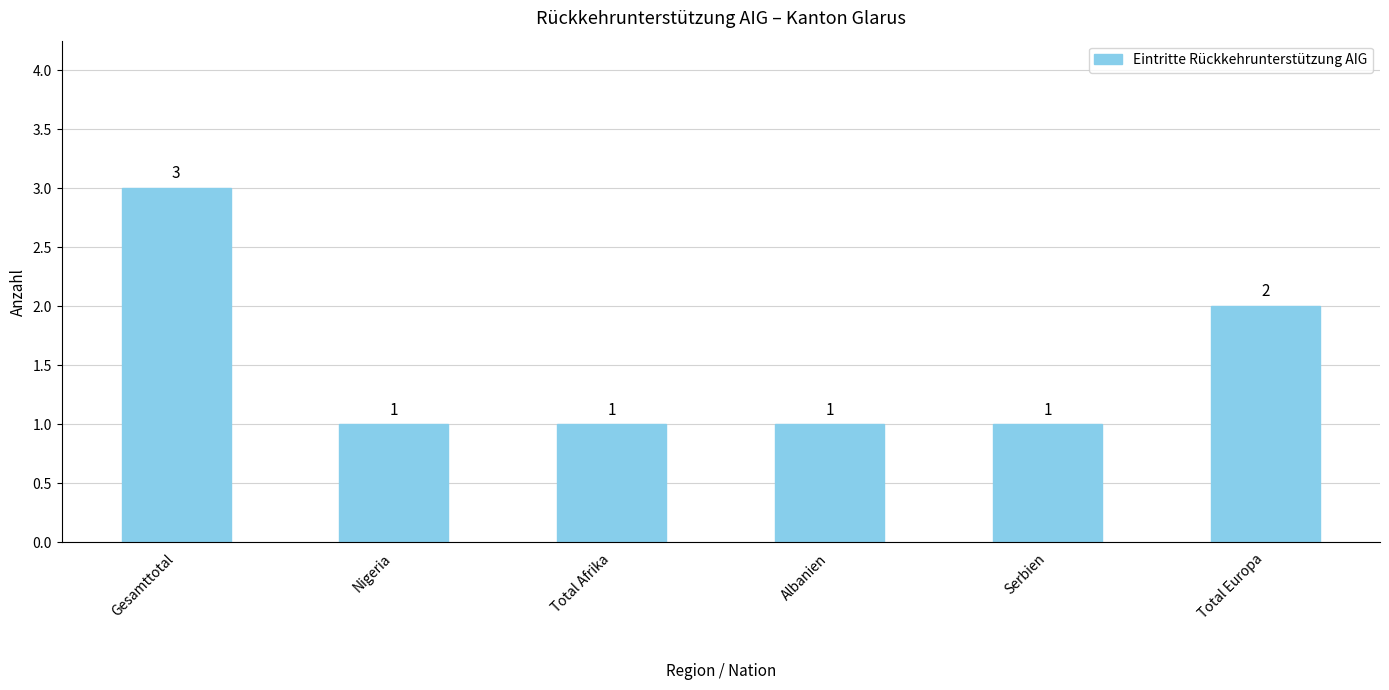

What is the difference between the maximum and minimum values?

2